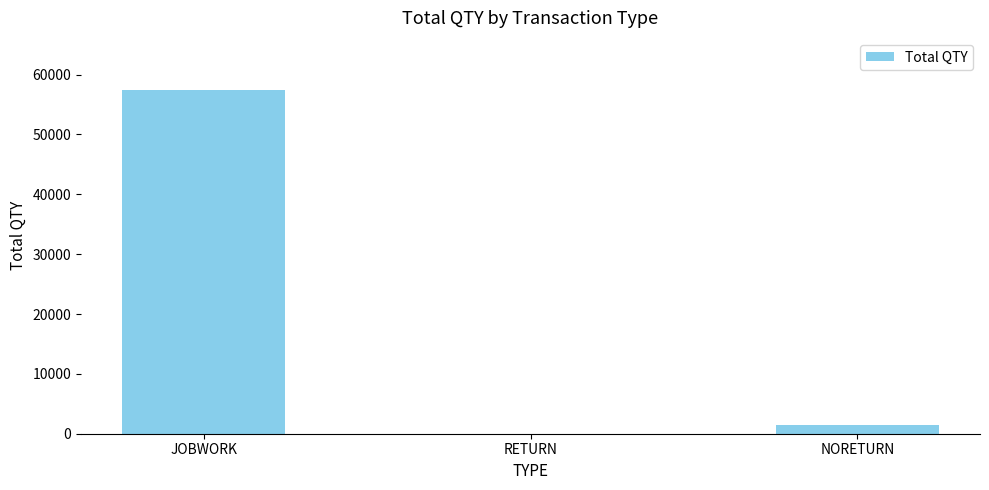

At which category does the chart reach its peak across all series?

JOBWORK